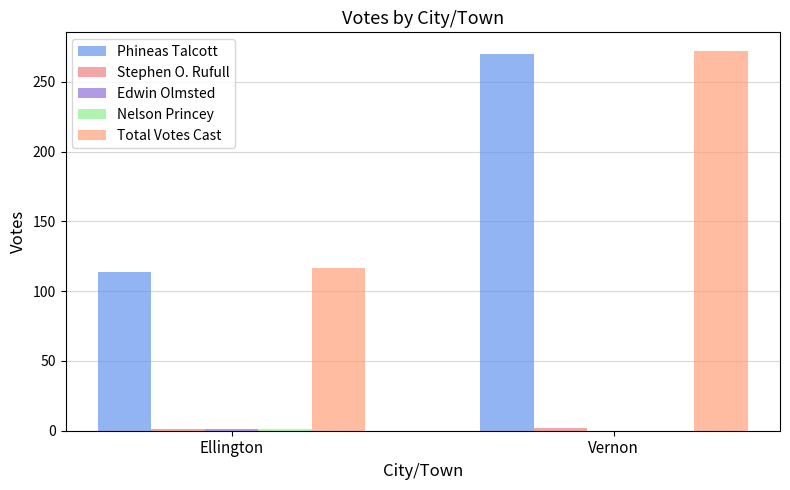

Does the chart contain stacked bars?

No